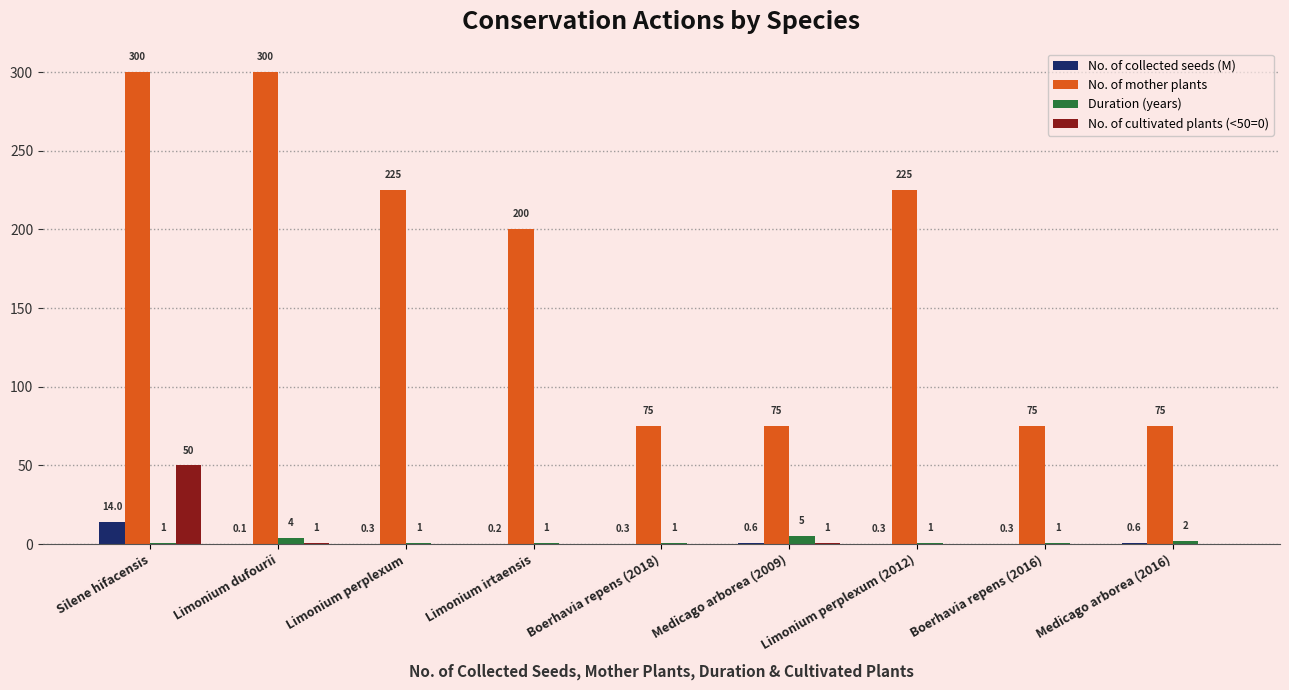

What is the sum of the No. of mother plants values at Medicago arborea (2009) and Limonium perplexum?

300.0